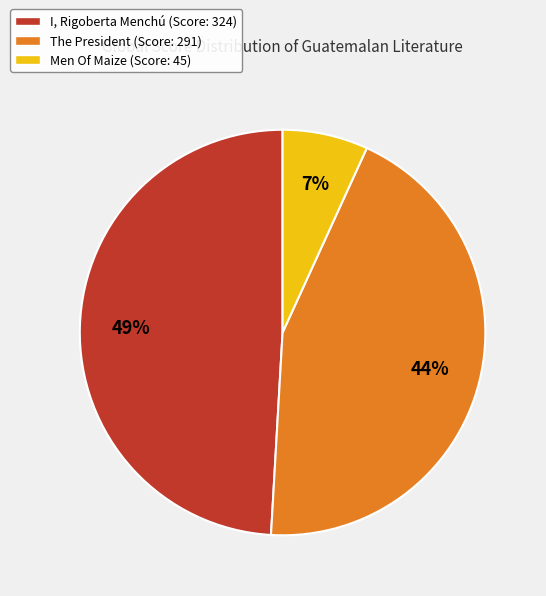

True or false: I, Rigoberta Menchú accounts for 57% of the total.

False